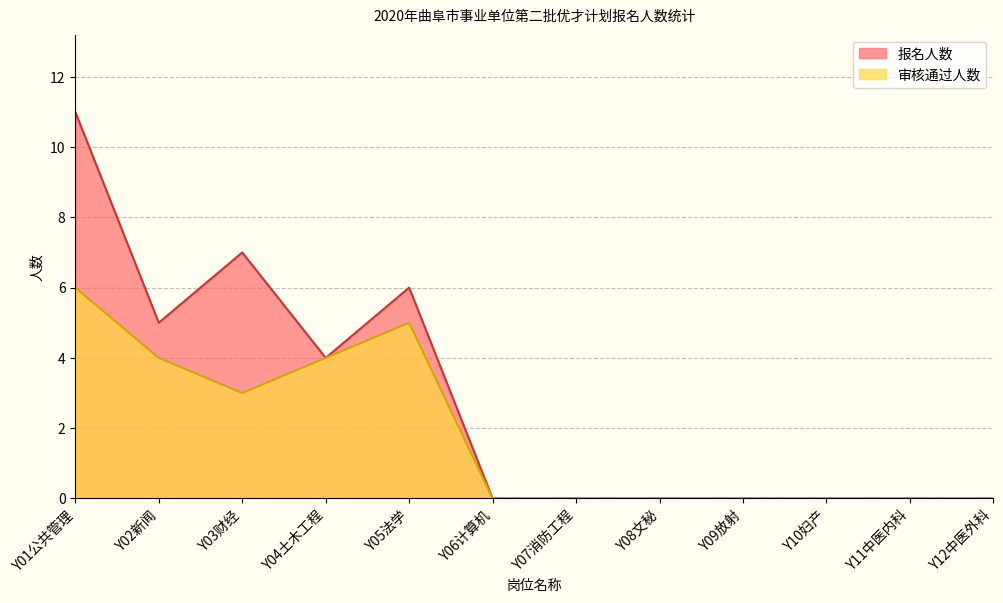

The 审核通过人数 series shows 0 at Y07消防工程. True or false?

True